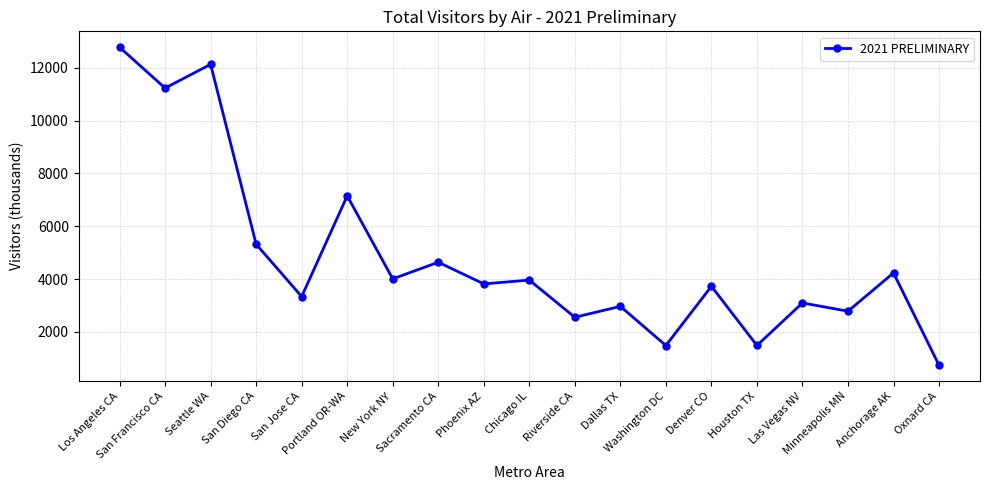

What is the maximum value shown in the chart?

12774.3